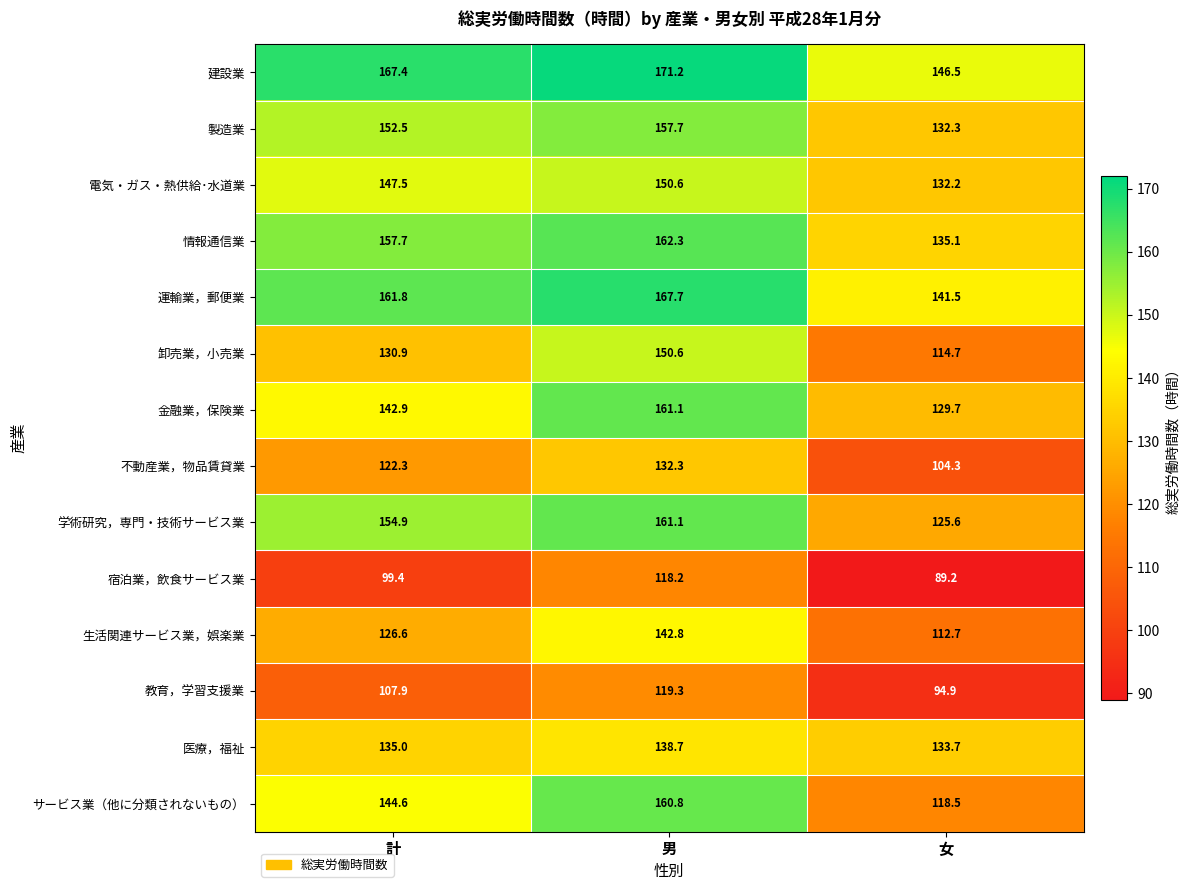

True or false: 情報通信業 has a value of 135.1 at 女.

True